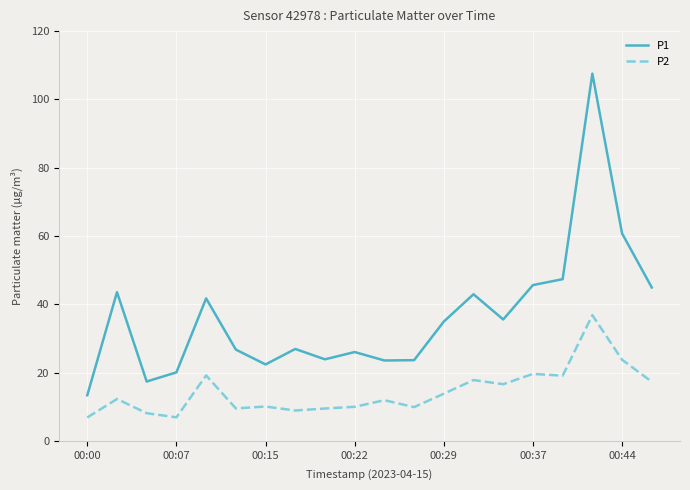

List the series in order of their overall mean, highest first.

P1, P2